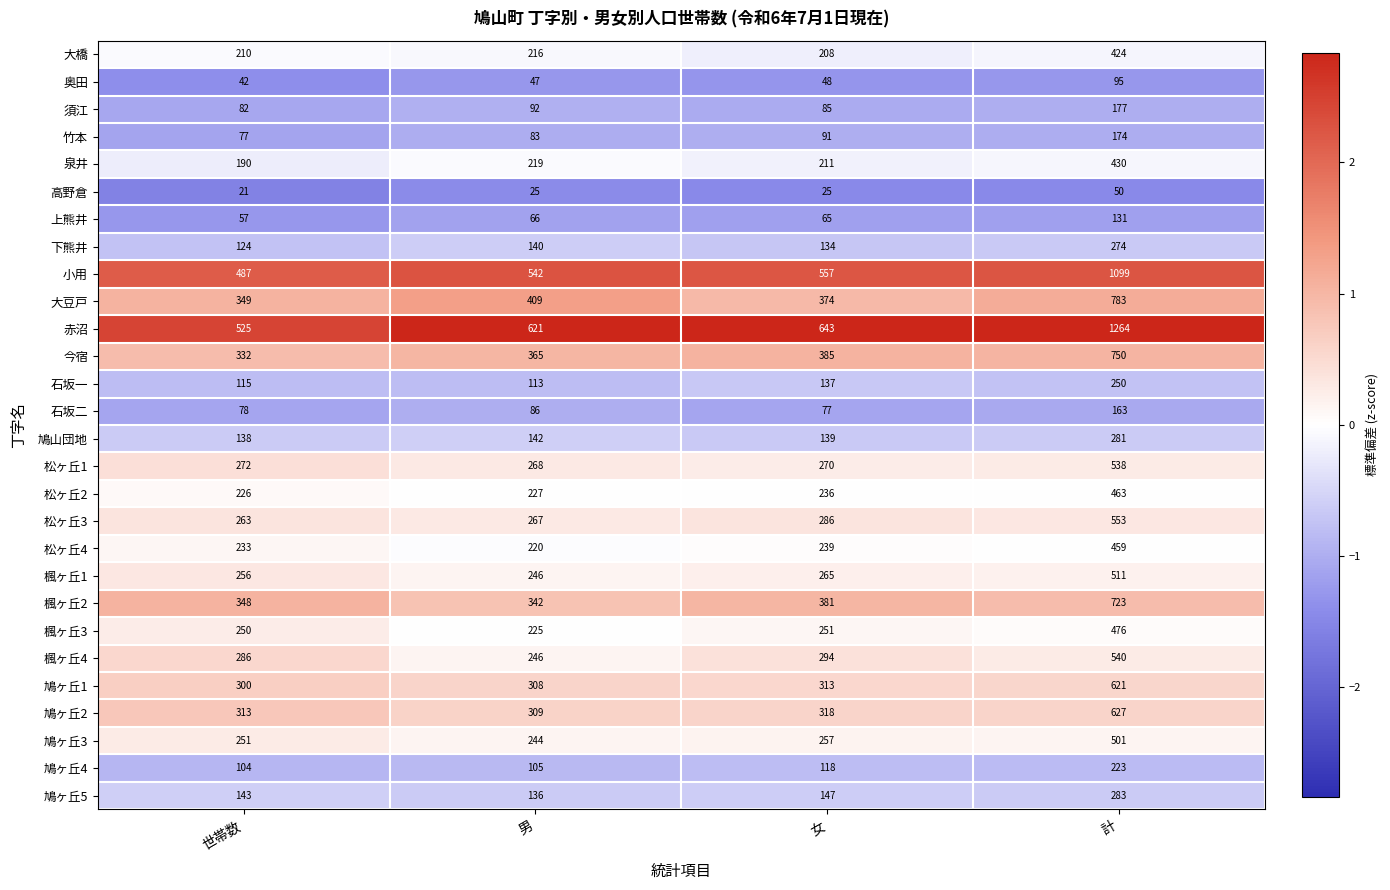

What is the difference between the 鳩ヶ丘5 values at 女 and 世帯数?

4